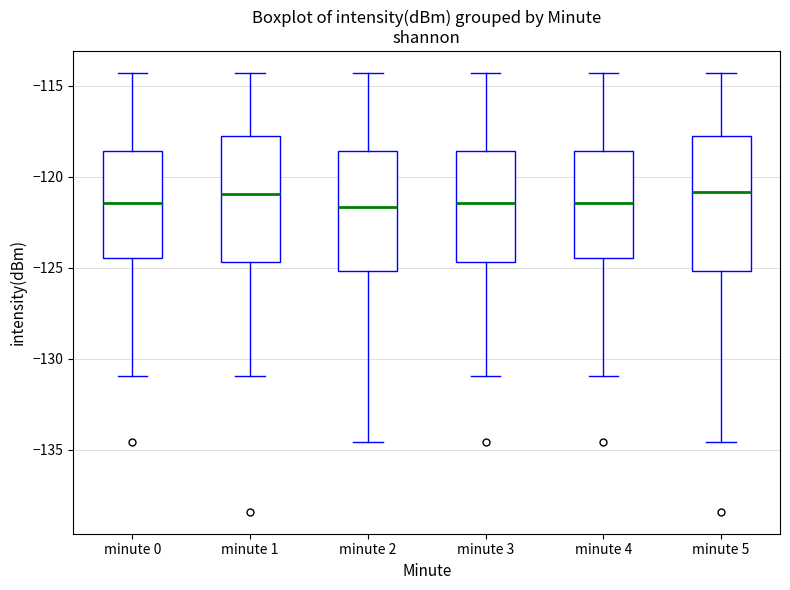

Reading left to right, read every box against the y-axis: the position of its median line, the range the box covers, and the ends of its whiskers. The values are not printed on the chart, so give them approximately, as read against the axis.

minute 0: median -121.5, box -124.5 to -118.5, whiskers -131.0 to -114.5
minute 1: median -121.0, box -124.5 to -118.0, whiskers -131.0 to -114.5
minute 2: median -121.5, box -125.0 to -118.5, whiskers -134.5 to -114.5
minute 3: median -121.5, box -124.5 to -118.5, whiskers -131.0 to -114.5
minute 4: median -121.5, box -124.5 to -118.5, whiskers -131.0 to -114.5
minute 5: median -121.0, box -125.0 to -118.0, whiskers -134.5 to -114.5